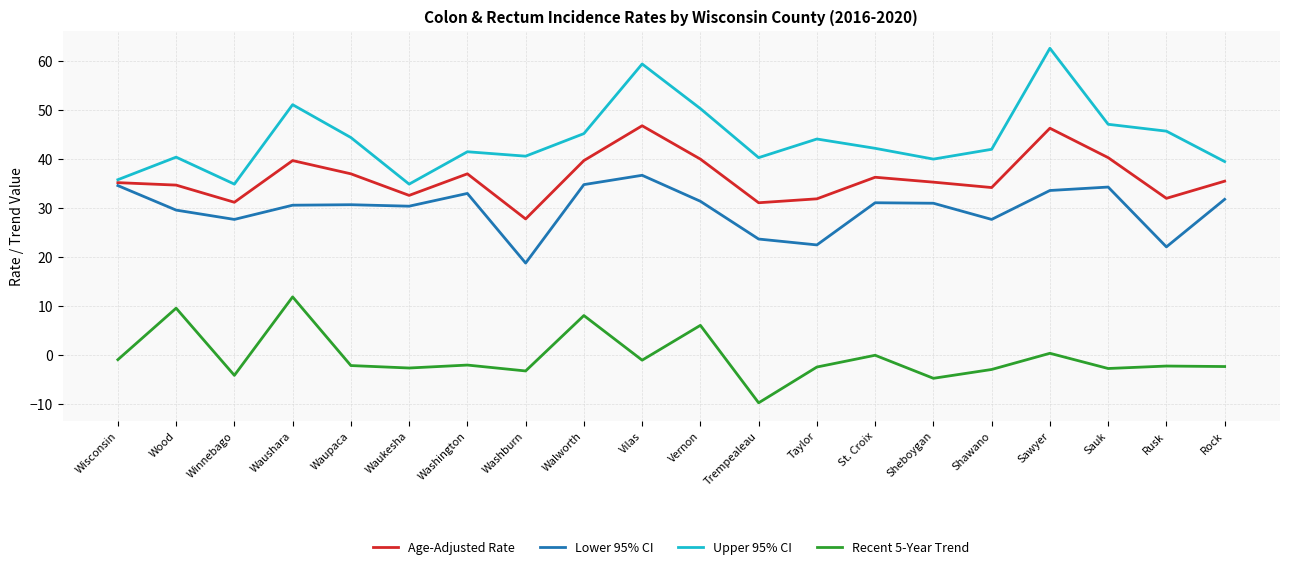

At which category does the chart reach its minimum across all series?

Trempealeau